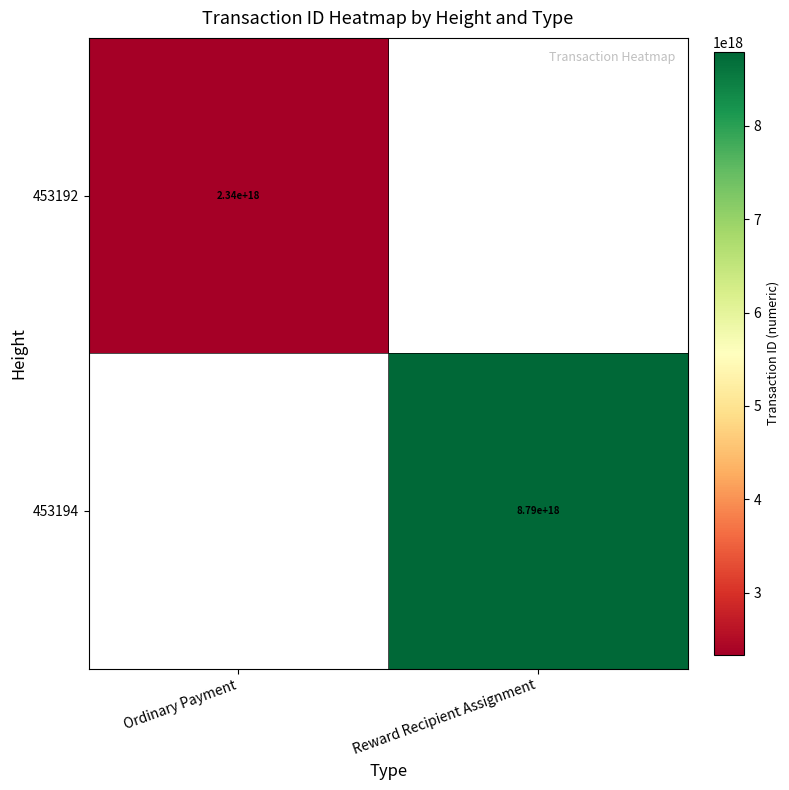

True or false: 453192 has a value of 541840835703031232 at Ordinary Payment.

False